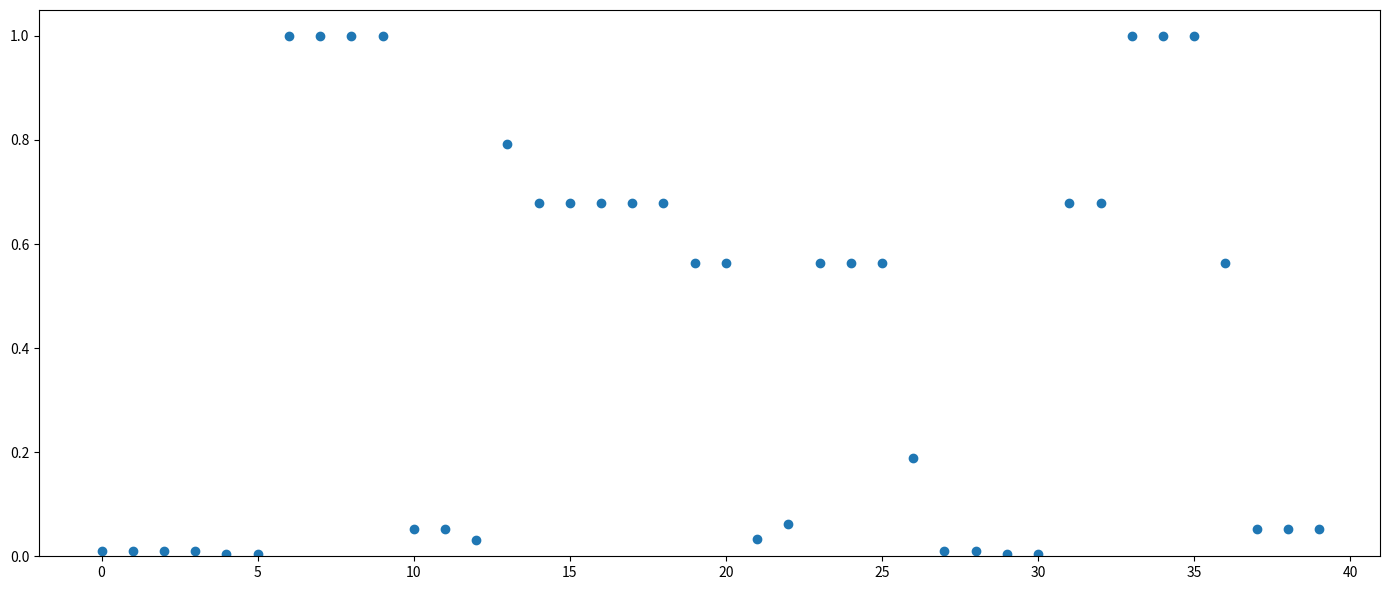

What is the range of Y values (max minus min)?

1.0